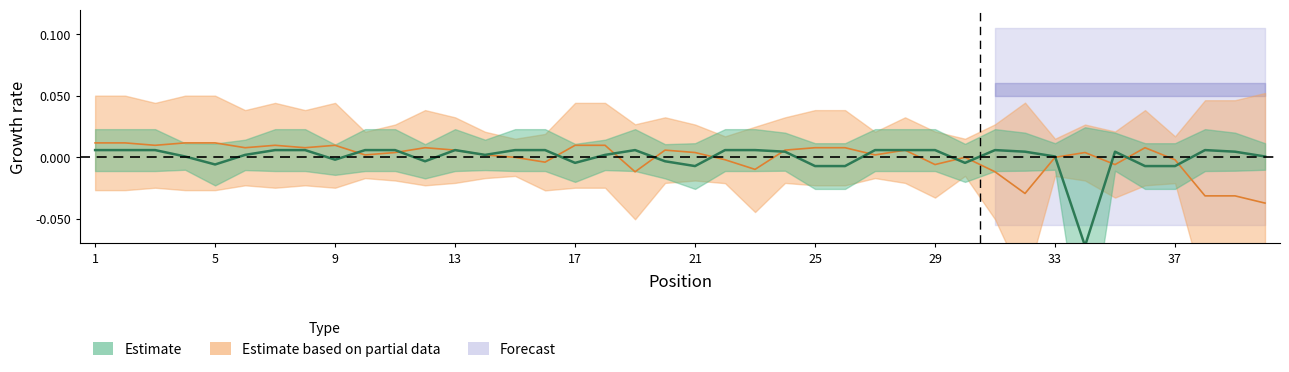

How many lines are shown in the chart?

2